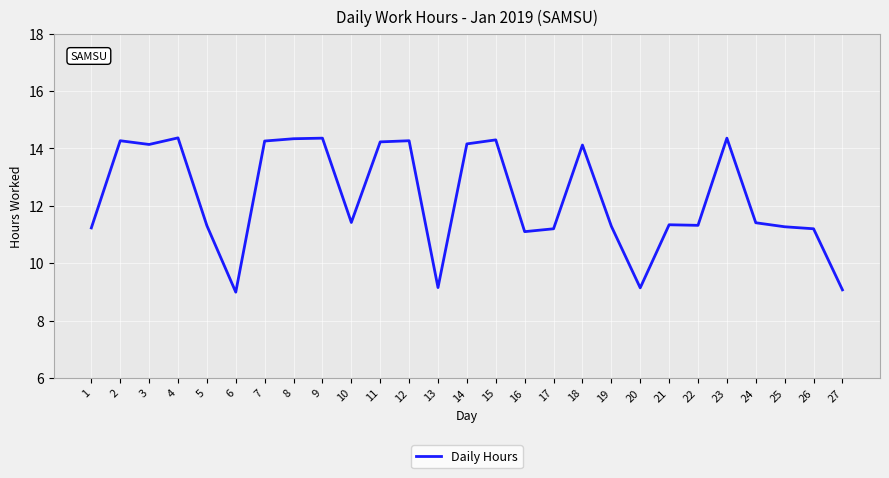

Is this an area chart (filled region under the line)?

No